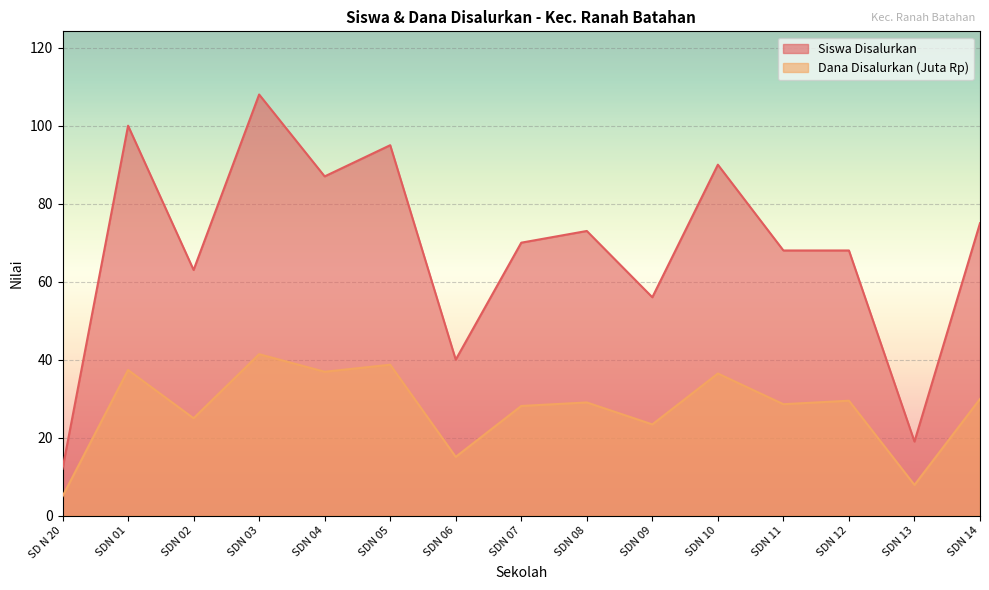

Does the chart display data point markers on the line(s)?

No